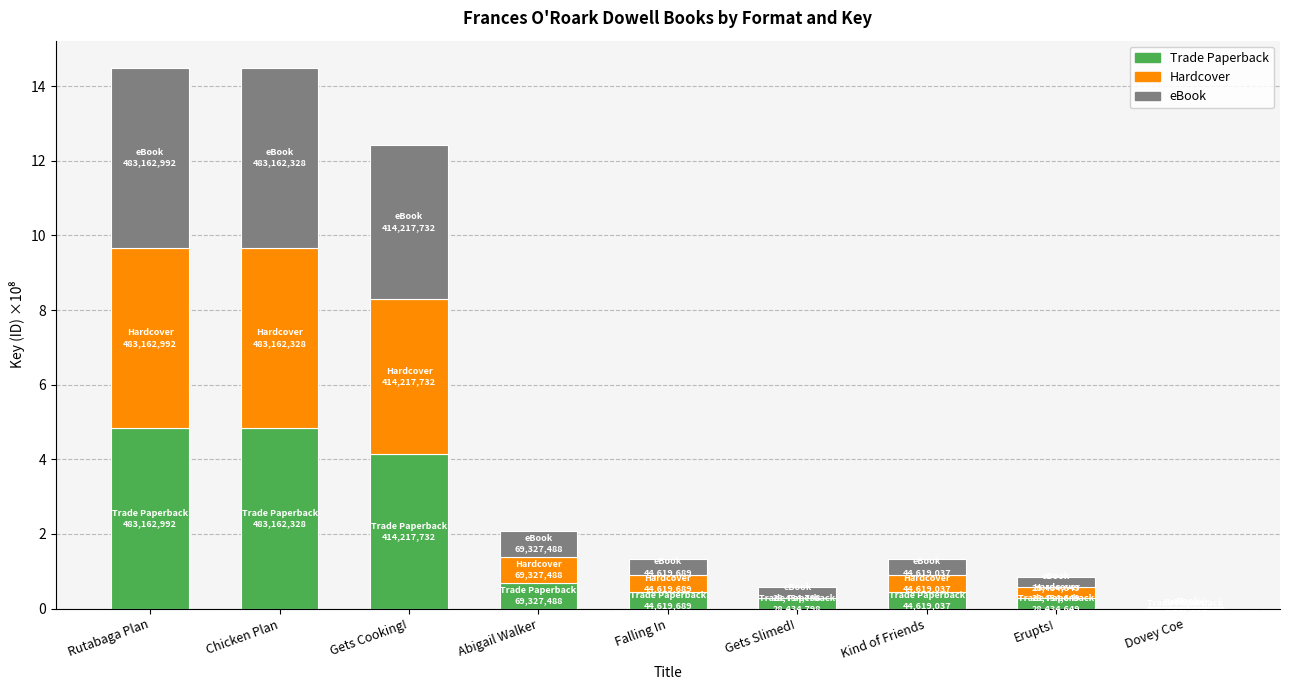

What is the total value across all series at Rutabaga Plan?

14.5